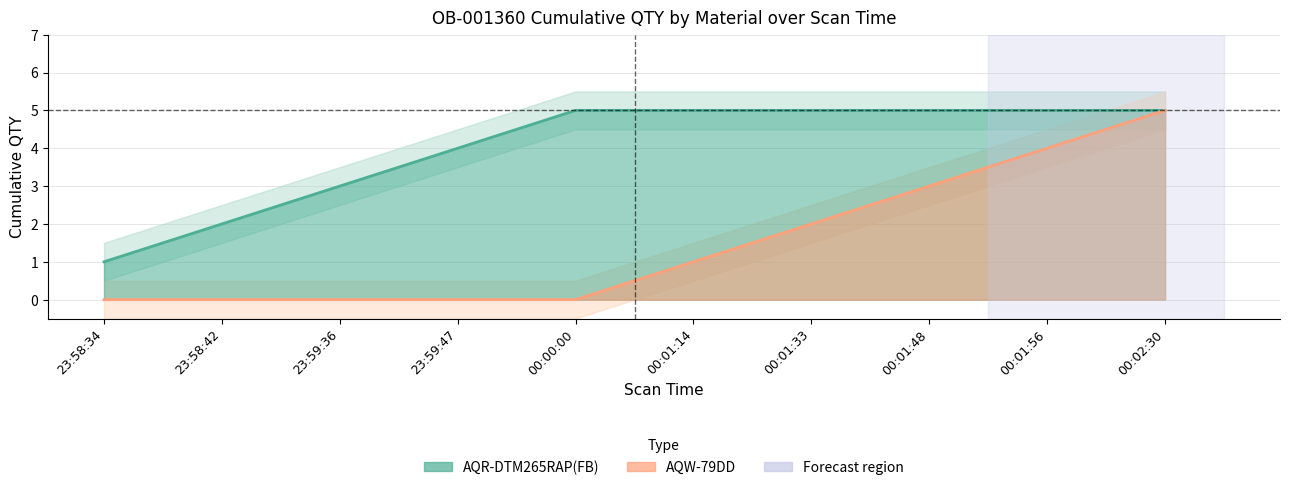

True or false: AQR-DTM265RAP(FB) has more than 0 points higher than both neighbors.

False